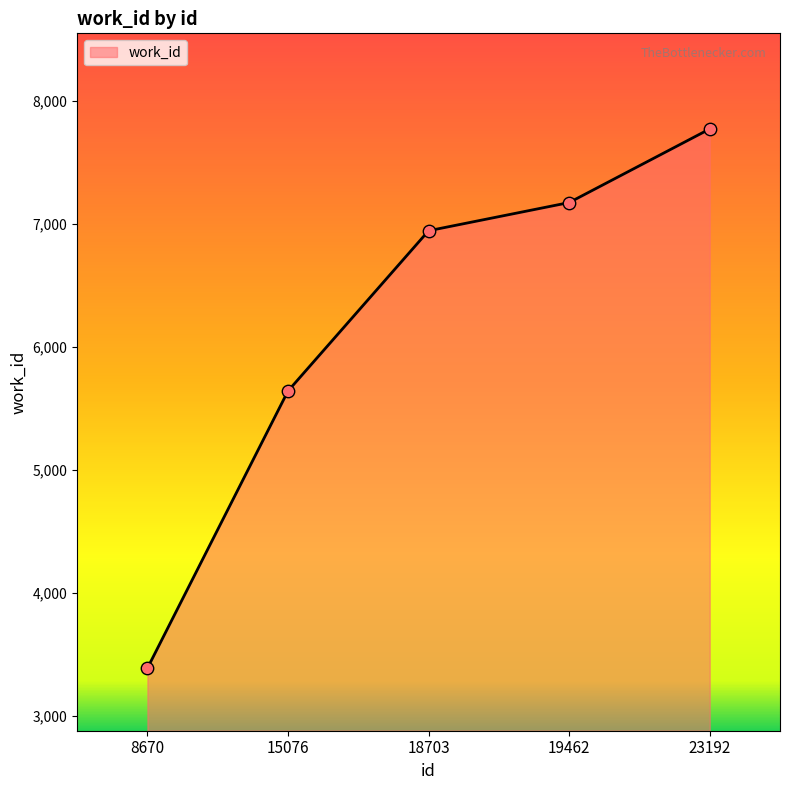

Between 8670 and 15076, which is larger?

15076